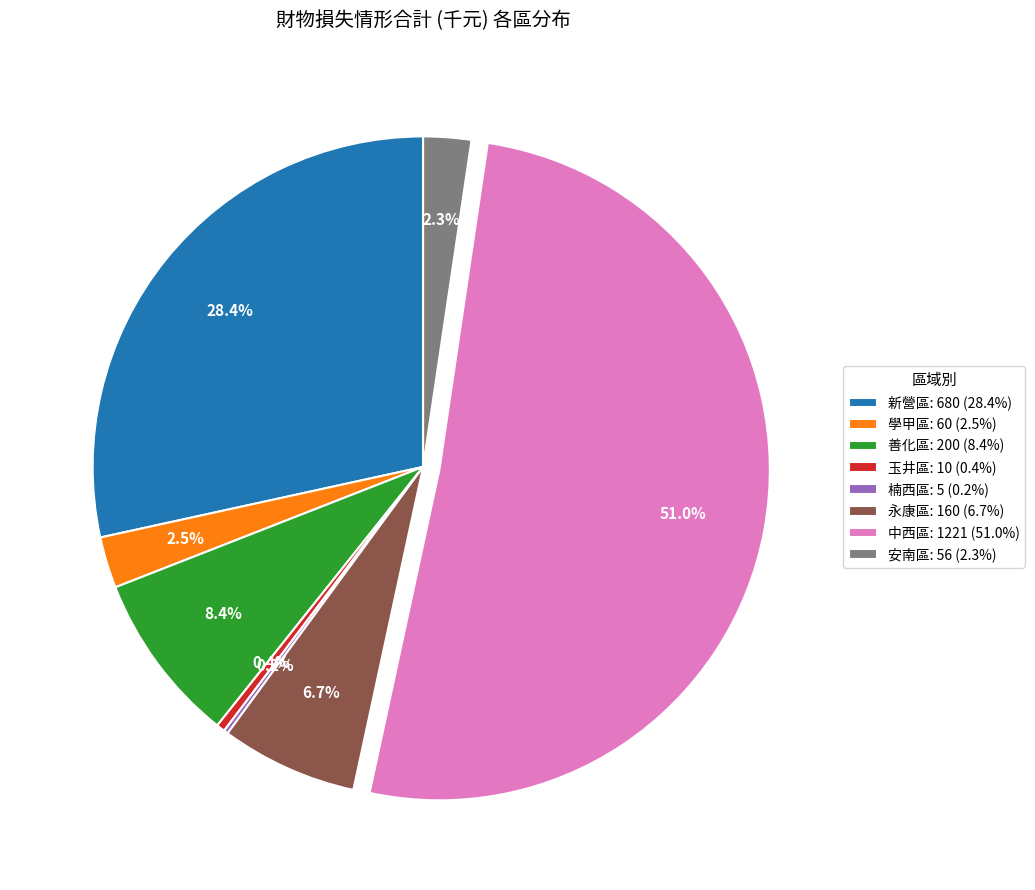

Combined, what portion of the pie is 善化區: 200 (8.4%) and 學甲區: 60 (2.5%)?

10.9%